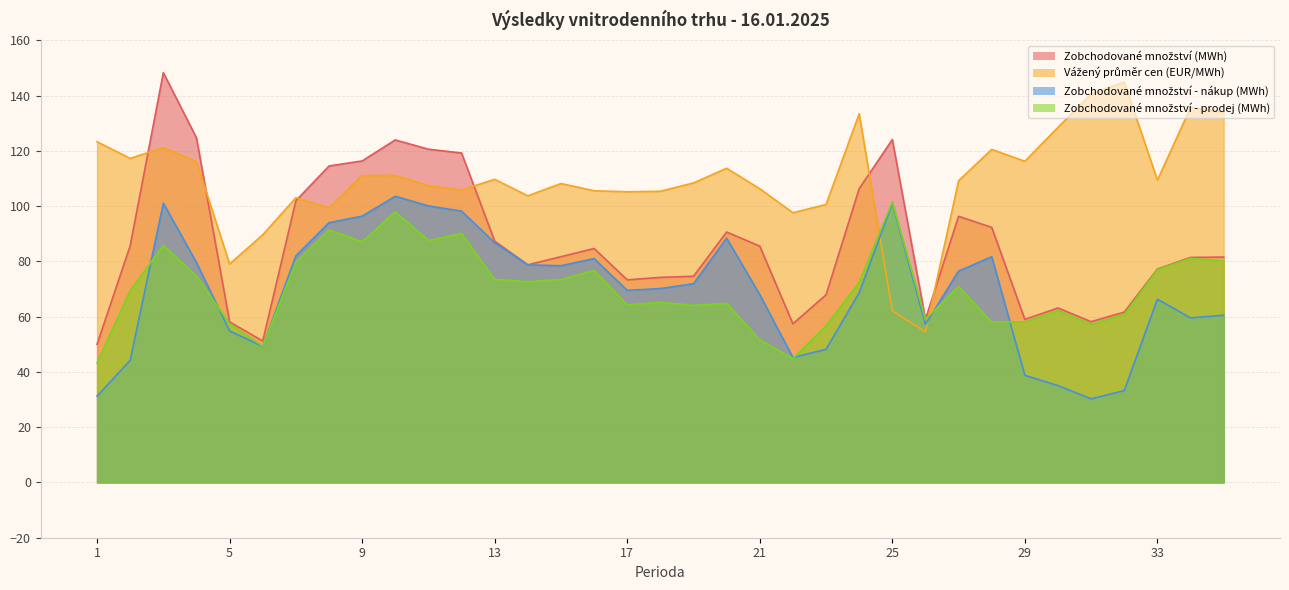

Rank the series at 1 from lowest to highest value.

Zobchodované množství - nákup (MWh), Zobchodované množství - prodej (MWh), Zobchodované množství (MWh), Vážený průměr cen (EUR/MWh)